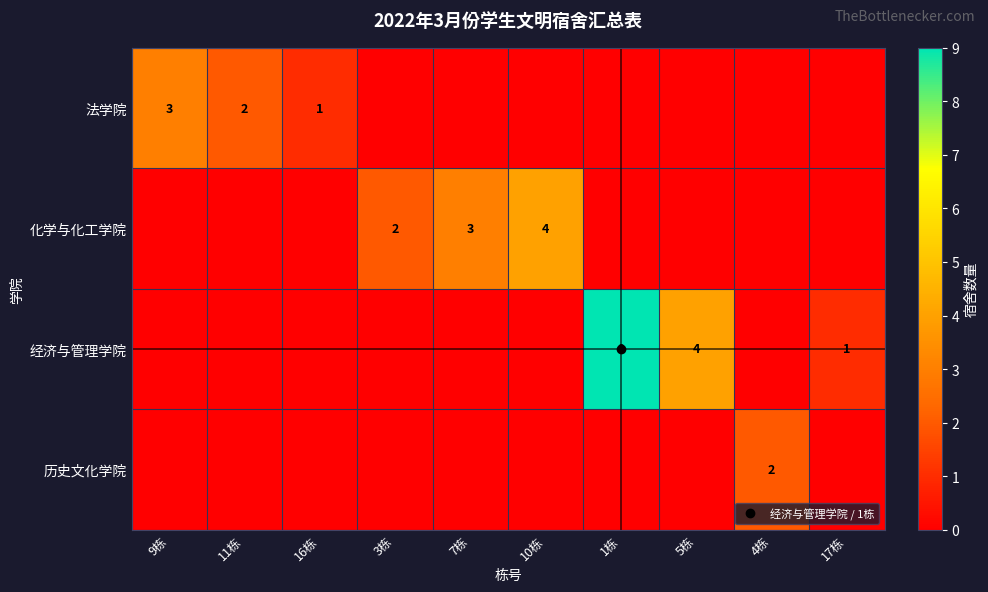

Which series has the largest total across all categories?

经济与管理学院